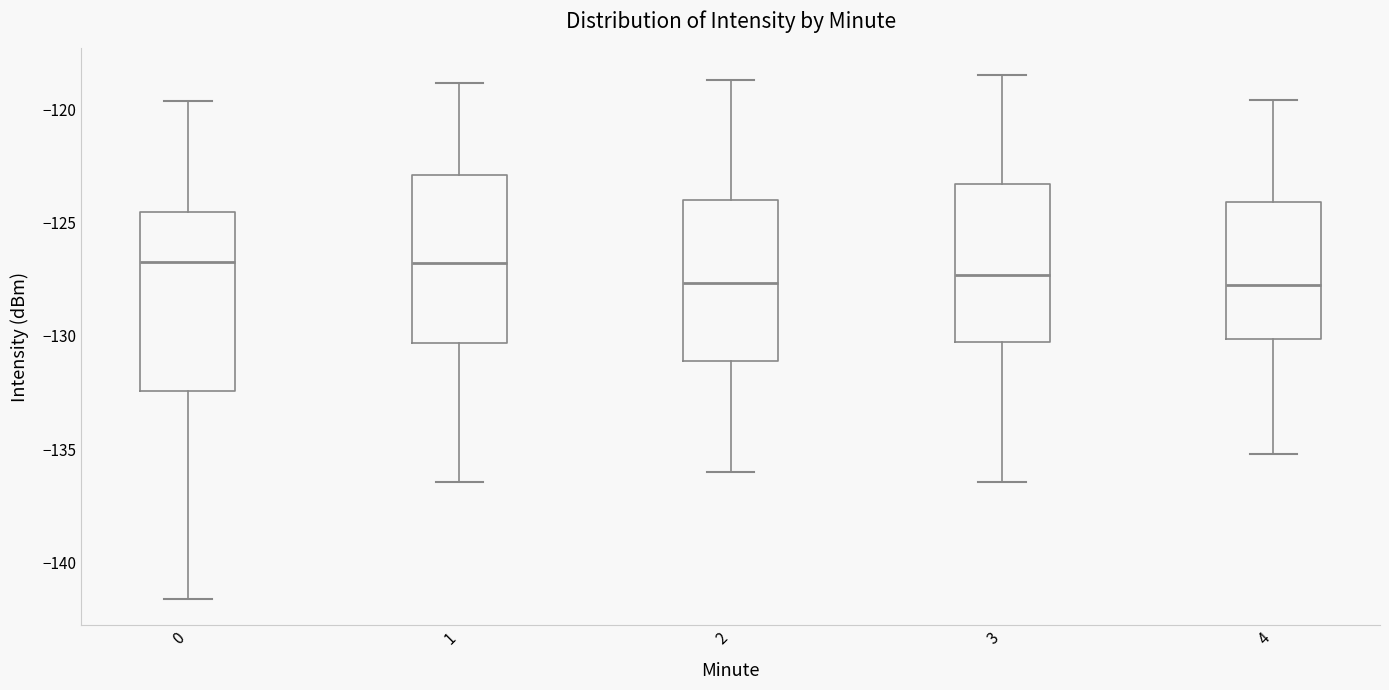

Reading left to right, read every box against the y-axis: the position of its median line, the range the box covers, and the ends of its whiskers. The values are not printed on the chart, so give them approximately, as read against the axis.

0: median -126.5, box -132.5 to -124.5, whiskers -141.5 to -119.5
1: median -127.0, box -130.5 to -123.0, whiskers -136.5 to -119.0
2: median -127.5, box -131.0 to -124.0, whiskers -136.0 to -118.5
3: median -127.5, box -130.5 to -123.5, whiskers -136.5 to -118.5
4: median -127.5, box -130.0 to -124.0, whiskers -135.0 to -119.5